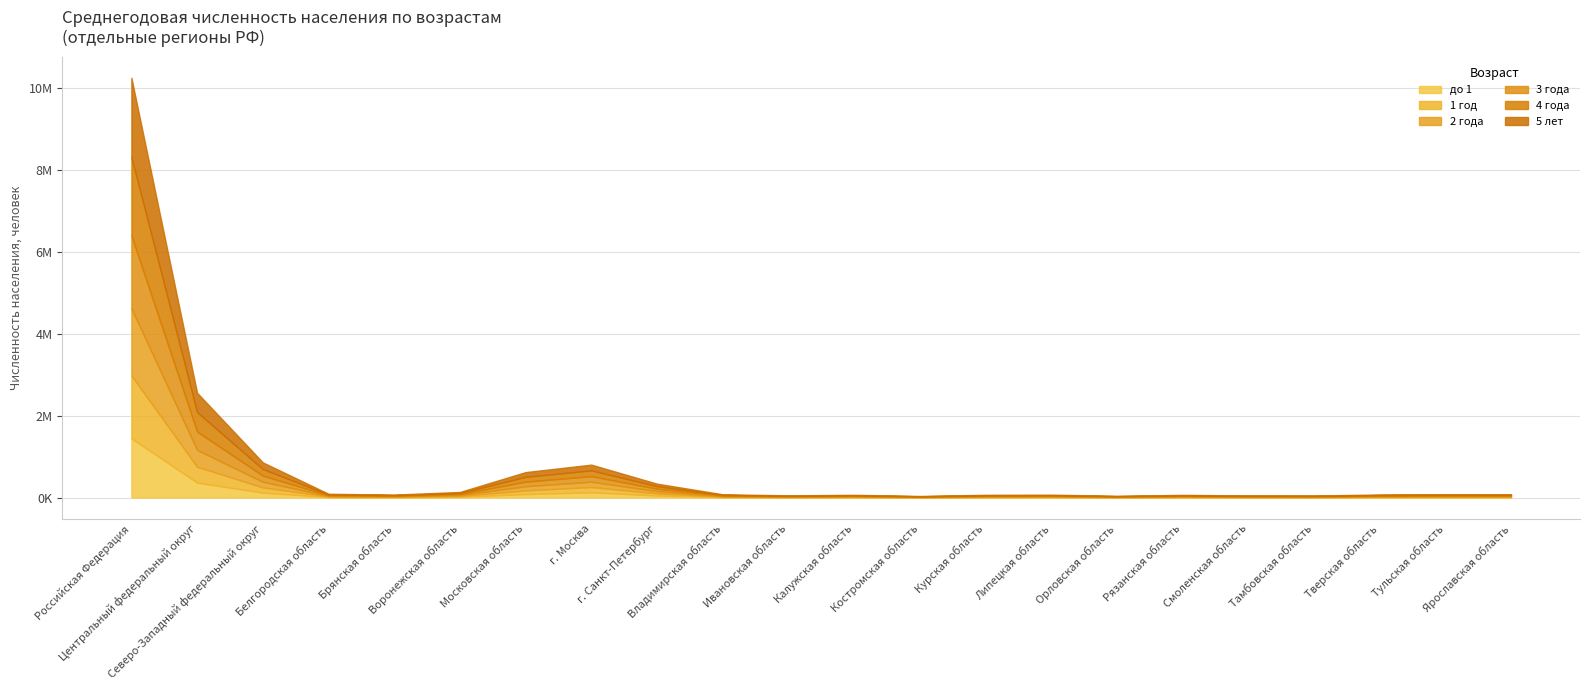

Reading left to right, extract all data points from this chart.

до 1: 0=1445713	1=365872	2=120210	3=12686	4=10082	5=19258	6=84950	7=127151	8=50590	9=10550	10=7127	11=9248	12=5281	13=9256	14=9766	15=5801	16=8947	17=6824	18=6671	19=10311	20=11093	21=10870
1 год: 0=1532960	1=386845	2=128391	3=13751	4=10856	5=20473	6=90510	7=129953	8=52466	9=11878	10=7846	11=10039	12=5588	13=9866	14=10616	15=6248	16=9724	17=7479	18=7283	19=11020	20=11974	21=11741
2 года: 0=1637428	1=410870	2=137686	3=14739	4=11591	5=21941	6=101281	7=129116	8=54804	9=12871	10=8739	11=11027	12=6102	13=10594	14=11462	15=6777	16=10561	17=8263	18=8018	19=12018	20=12985	21=12785
3 года: 0=1779698	1=446948	2=150082	3=16245	4=12692	5=23764	6=111848	7=136048	8=58579	9=14274	10=9690	11=11897	12=6872	13=11725	14=12509	15=7445	16=11783	17=9229	18=8827	19=13362	20=14495	21=14243
4 года: 0=1910828	1=475366	2=161134	3=17616	4=14025	5=25570	6=118182	7=141854	8=61960	9=15643	10=10360	11=12731	12=7410	13=12918	14=13599	15=8103	16=12548	17=9886	18=9490	19=14261	20=15854	21=15316
5 лет: 0=1934096	1=470702	2=161408	3=18001	4=13835	5=25905	6=114769	7=139807	8=61113	9=15560	10=10497	11=12320	12=7646	13=13141	14=13575	15=8153	16=12406	17=10076	18=9706	19=14455	20=15522	21=15328